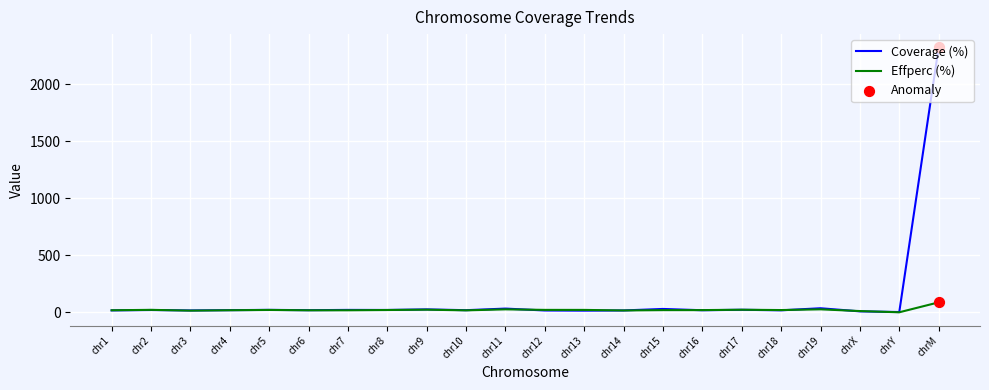

Which series has the widest spread of values?

Coverage (%)